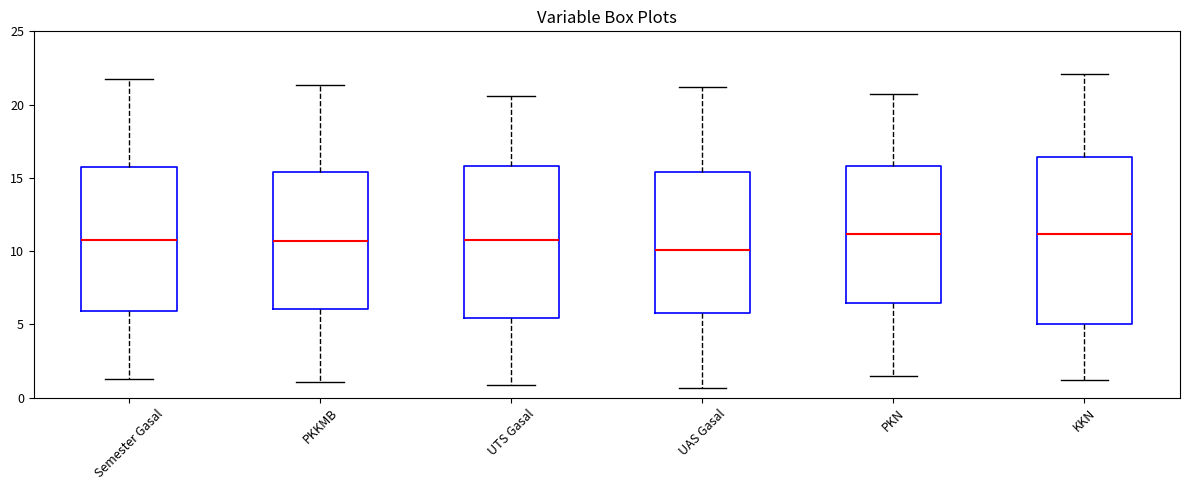

Where does the median line of the box for Semester Gasal sit on the y-axis? The values are not printed on the chart, so give them approximately, as read against the axis.

11.0